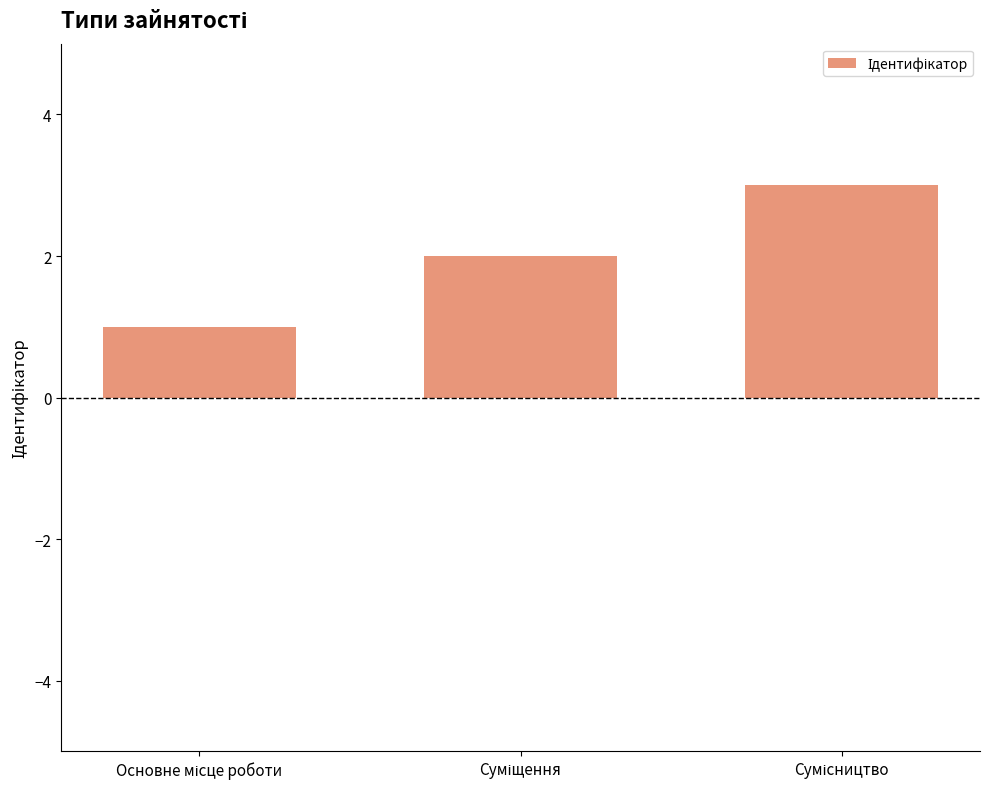

What is the greatest value displayed?

3